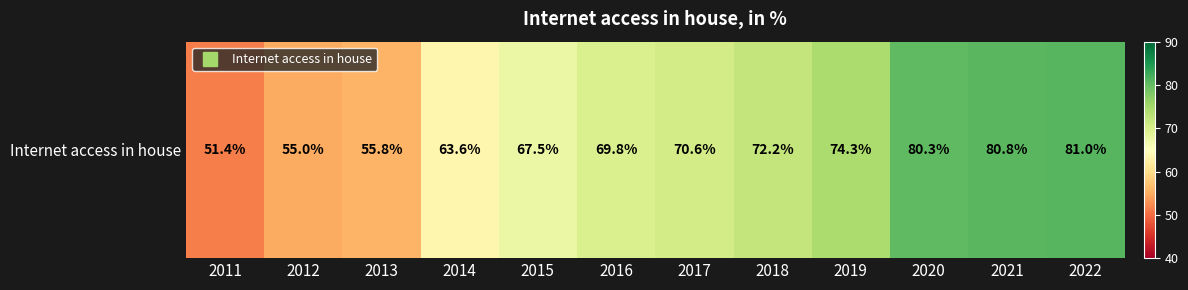

How many data points are above 70?

6